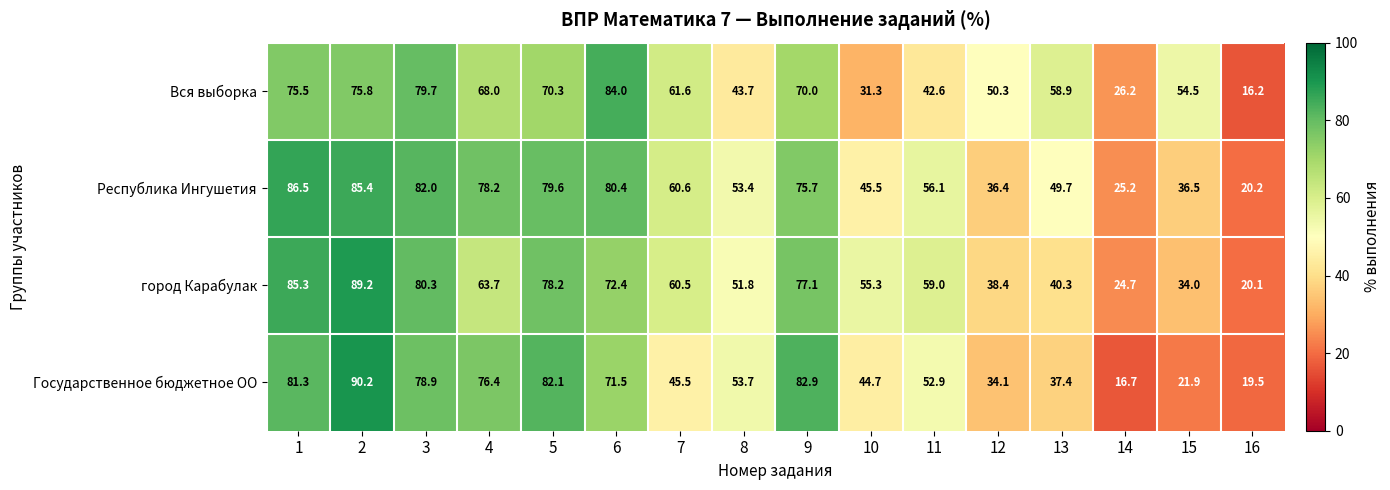

Which category has the lowest value in the Государственное бюджетное ОО series?

14